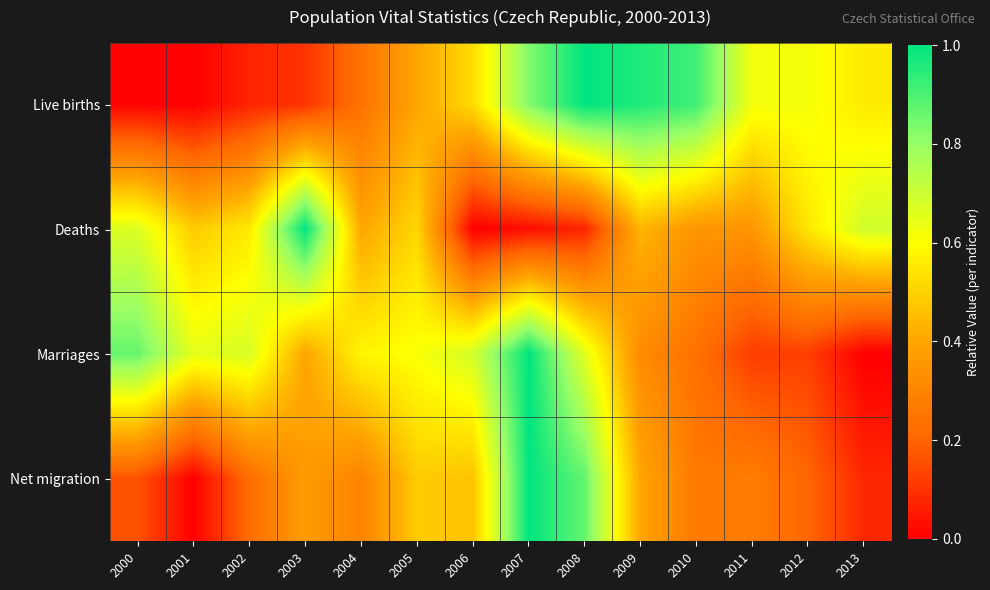

Which label corresponds to the largest value in the chart?

2008